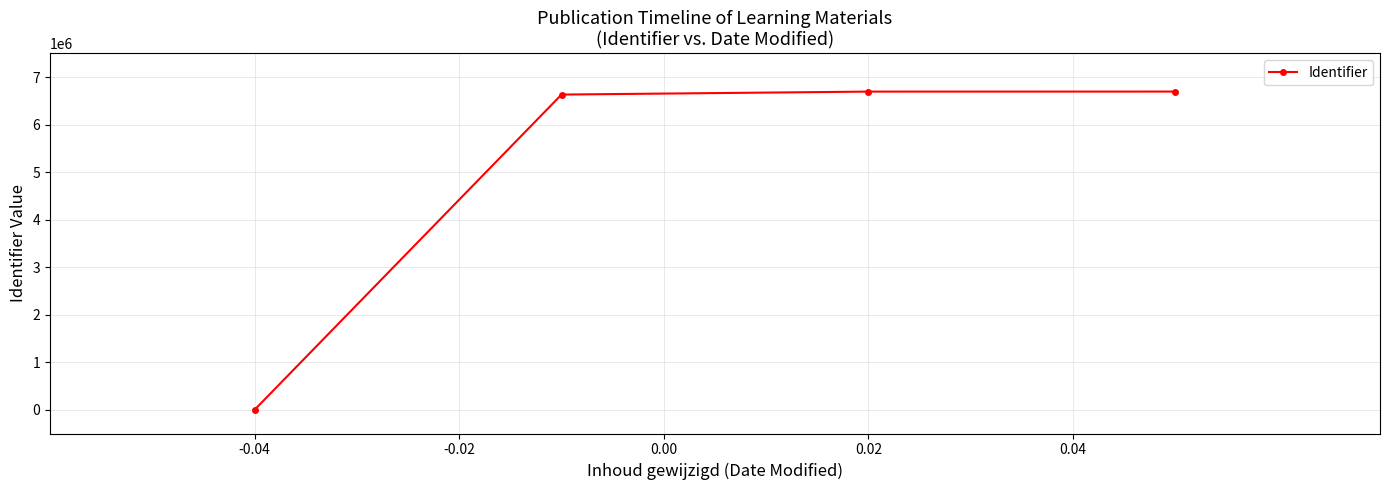

What is the maximum value shown in the chart?

6696249